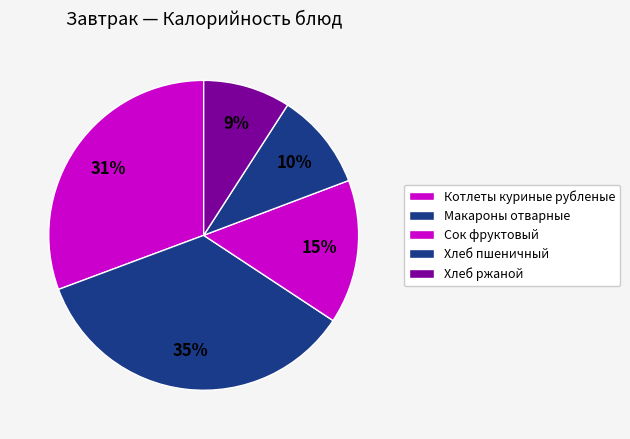

How many slices are in this pie chart?

5